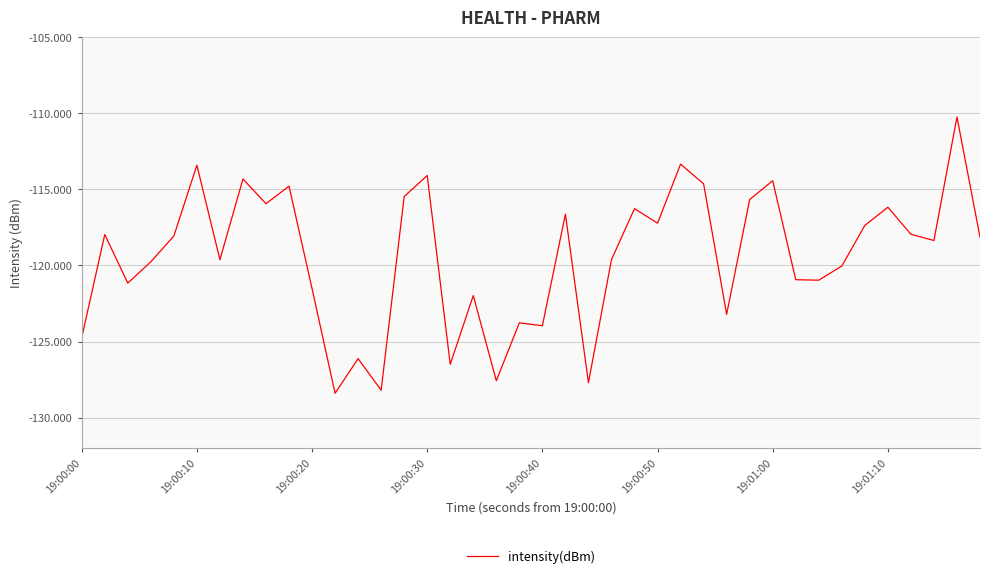

What is the difference between the maximum and minimum values?

18.2